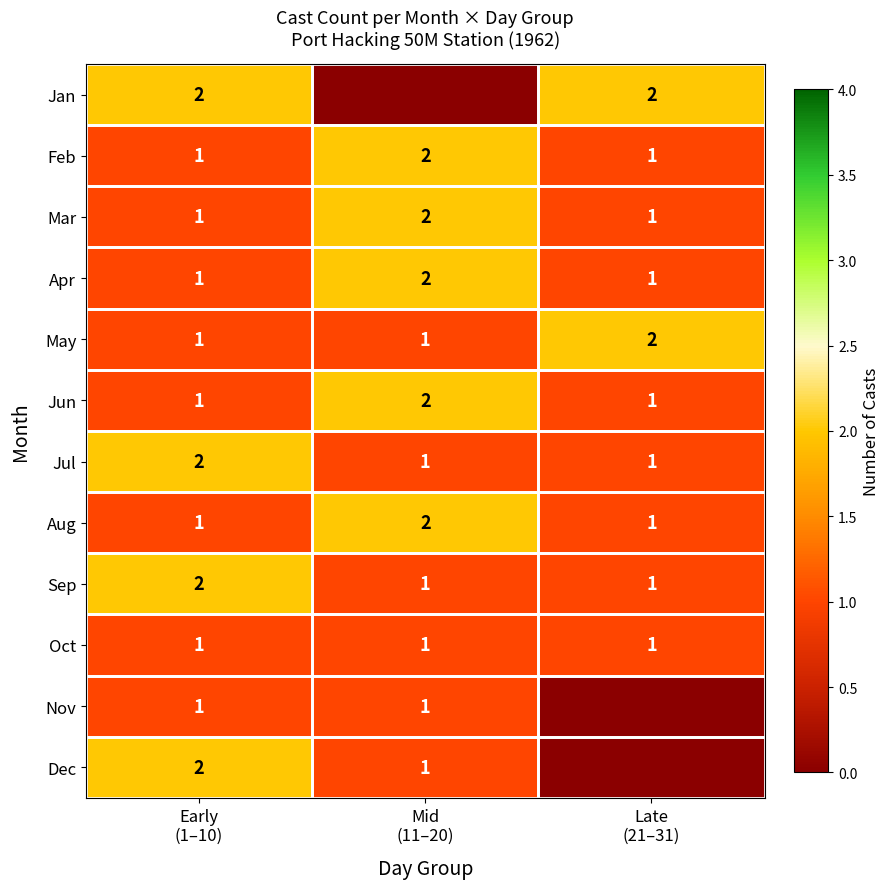

What is the sum of all Feb values?

4